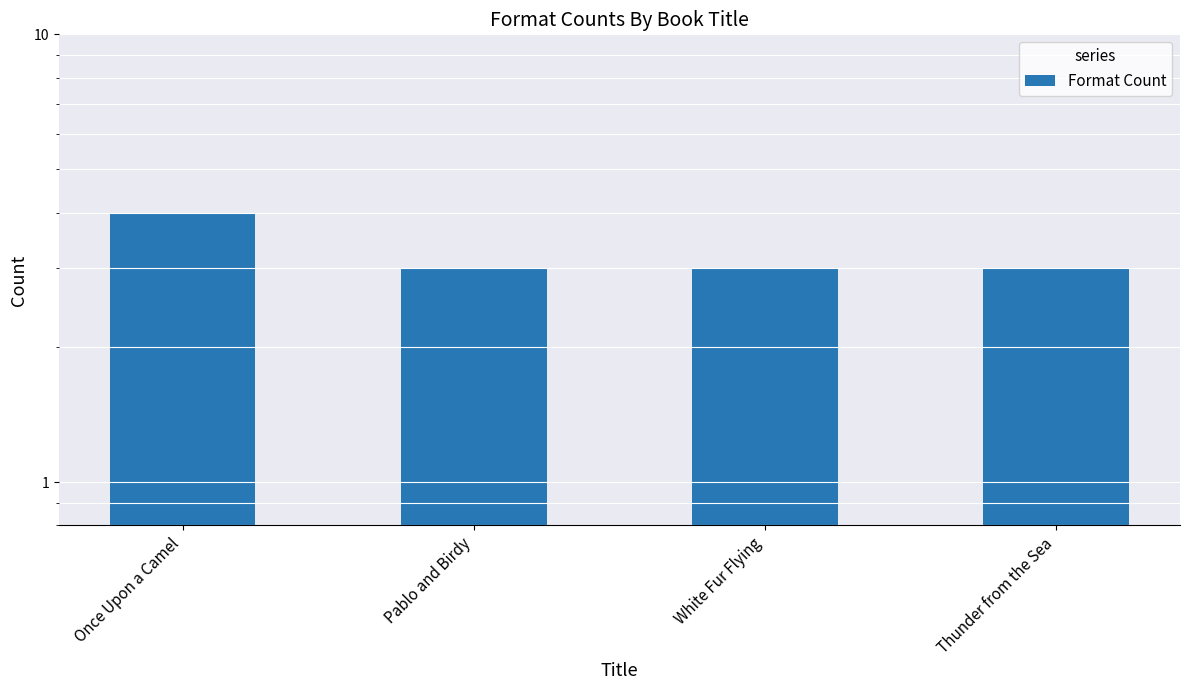

What is the sum of all values?

13